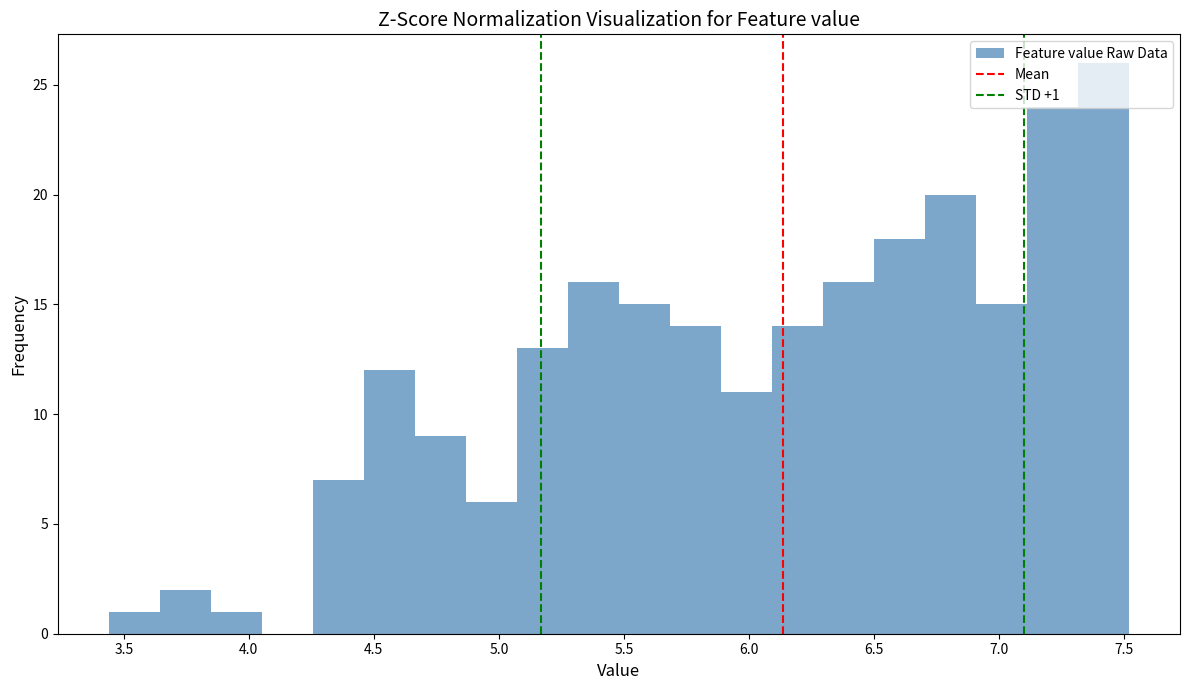

Which range on the x-axis has the tallest bar?

7.30 to 7.50